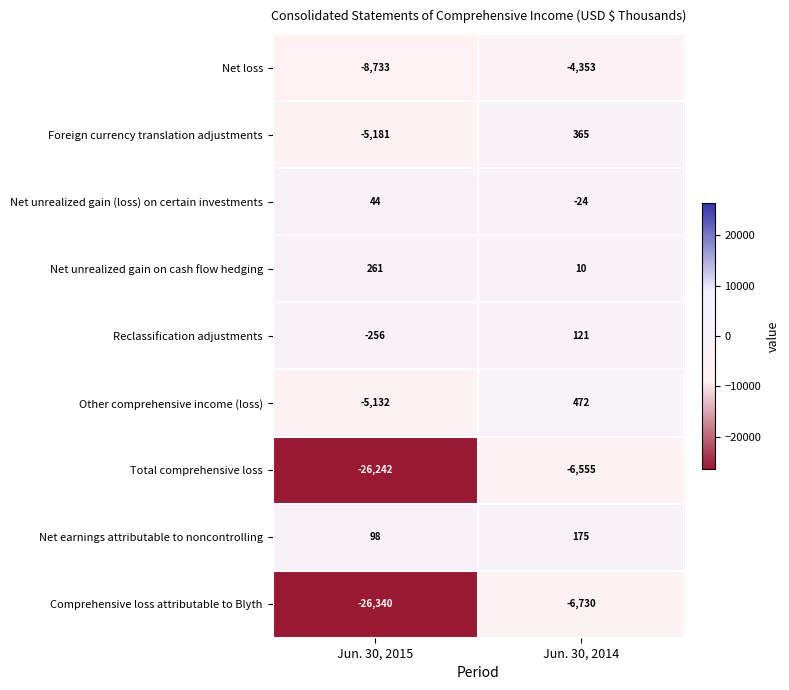

Which series changed the most between Jun. 30, 2015 and Jun. 30, 2014?

Total comprehensive loss